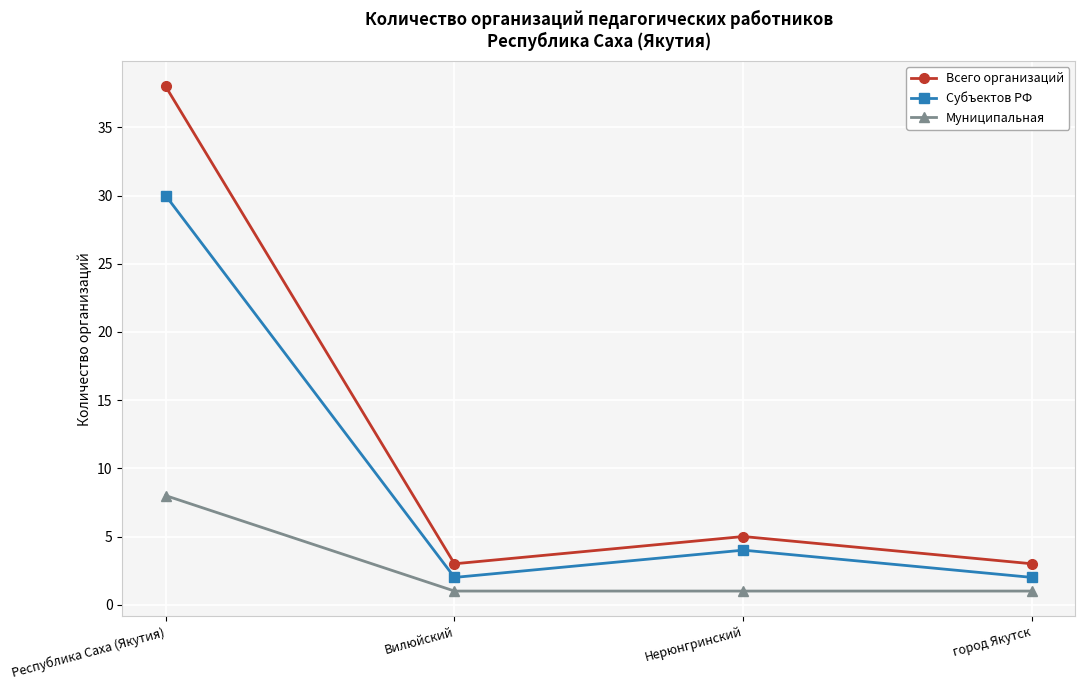

True or false: Всего организаций has more than 0 interior local peaks.

True